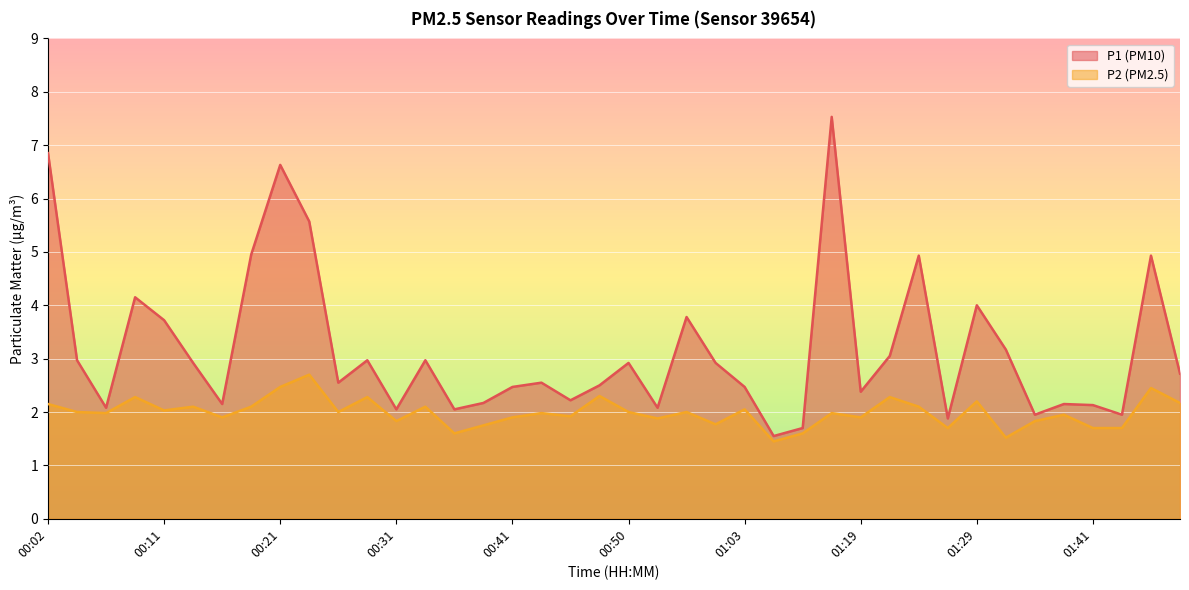

How many distinct data groups are displayed?

2